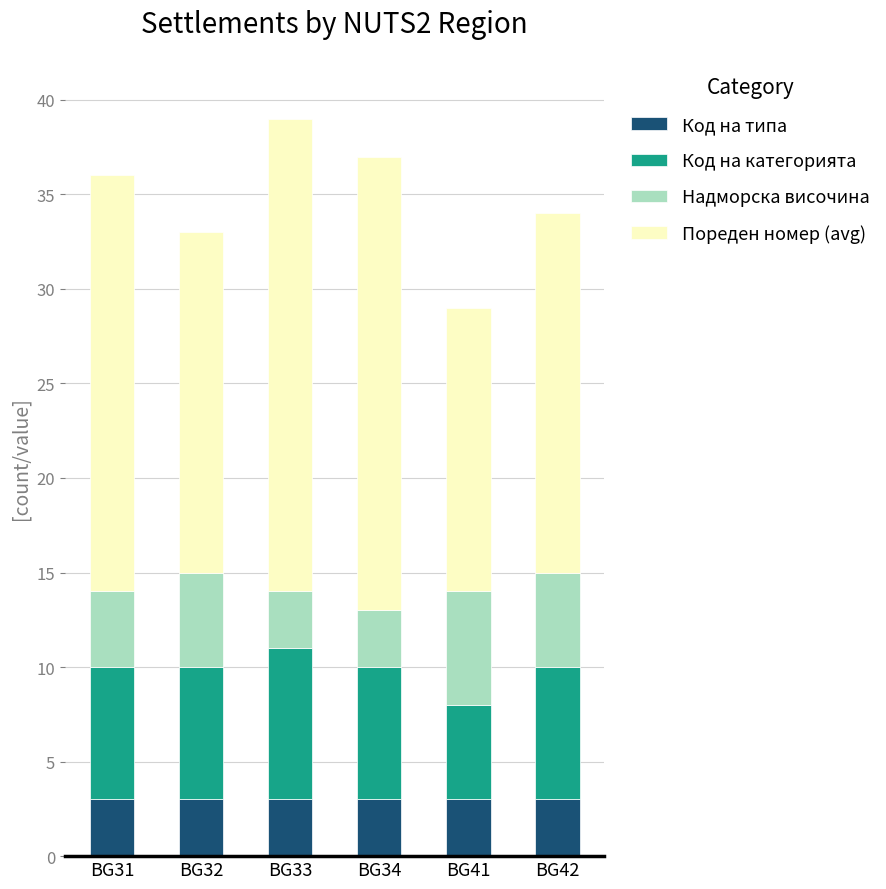

What is the total value across all series at BG42?

34